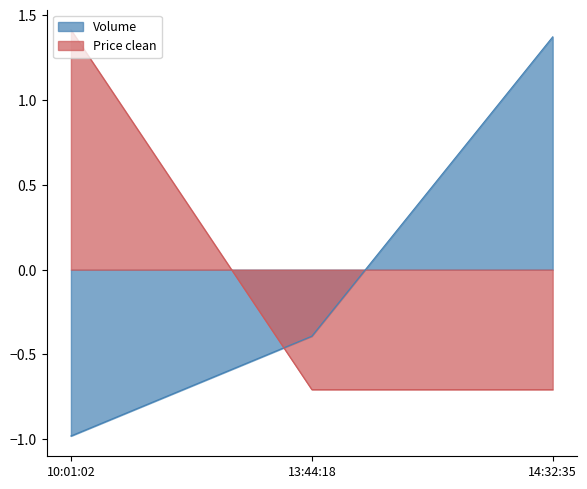

What is the total value across all series at 13:44:18?

-1.1